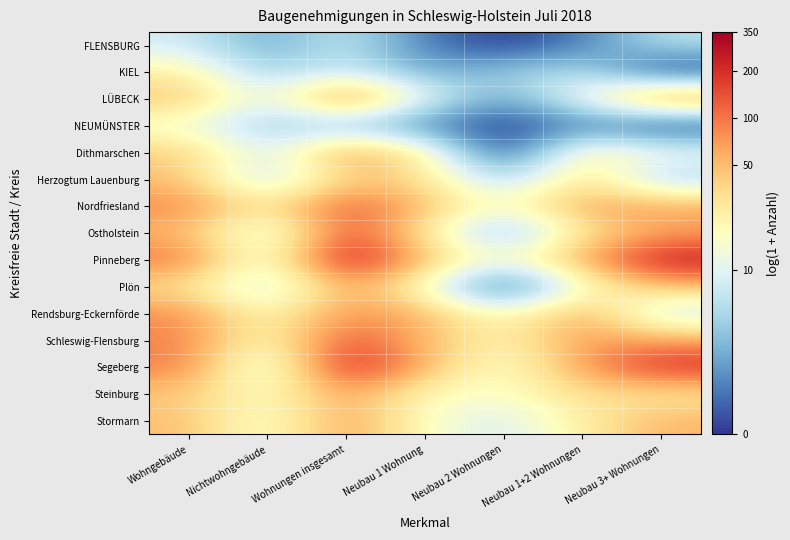

Rank the series at Neubau 1 Wohnung from lowest to highest value.

FLENSBURG, NEUMÜNSTER, KIEL, LÜBECK, Plön, Stormarn, Steinburg, Ostholstein, Dithmarschen, Herzogtum Lauenburg, Pinneberg, Schleswig-Flensburg, Nordfriesland, Segeberg, Rendsburg-Eckernförde